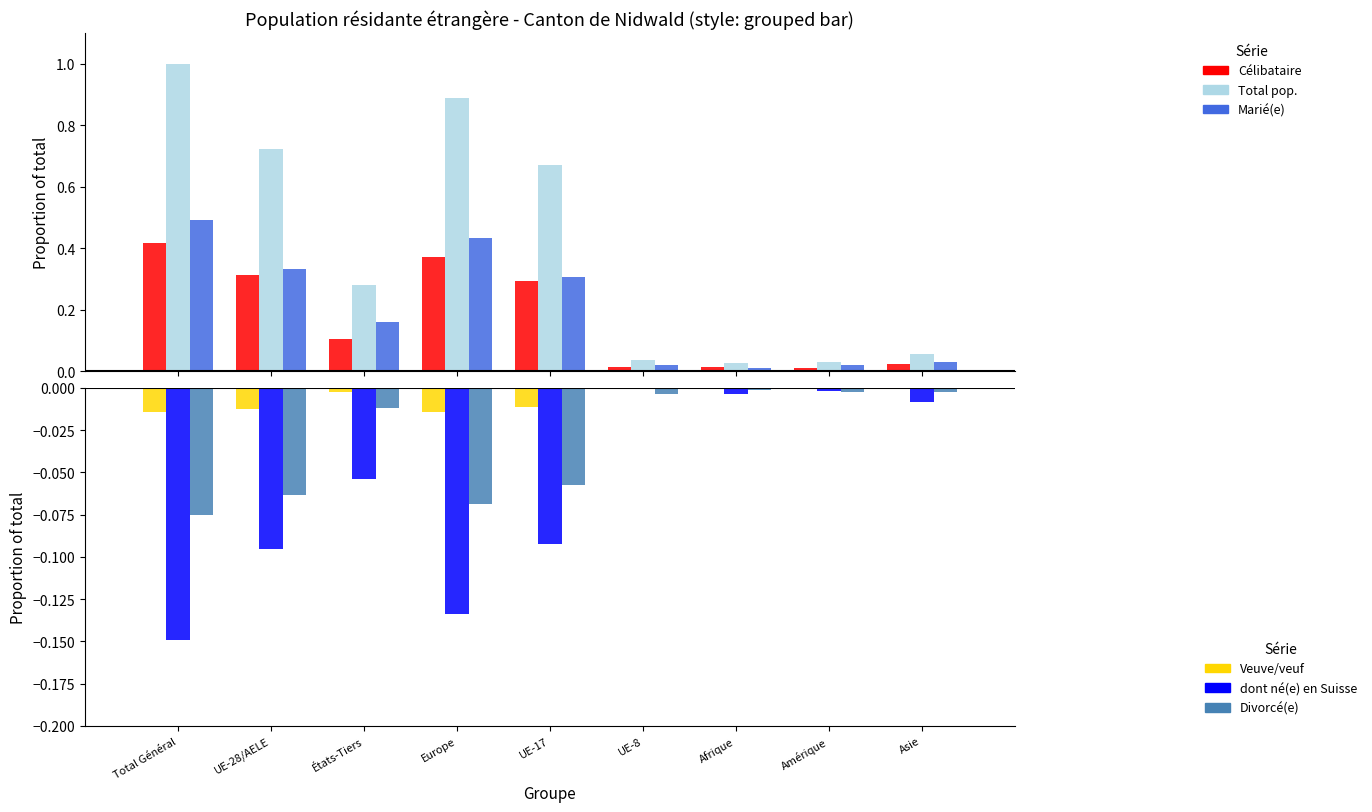

Reading right to left, transcribe all the data shown in this chart.

Célibataire: 0.0	0.0	0.0	0.0	0.3	0.4	0.1	0.3	0.4
Total pop.: 0.1	0.0	0.0	0.0	0.7	0.9	0.3	0.7	1.0
Marié(e): 0.0	0.0	0.0	0.0	0.3	0.4	0.2	0.3	0.5
Veuve/veuf: -0.0	-0.0	0.0	-0.0	-0.0	-0.0	-0.0	-0.0	-0.0
dont né(e) en Suisse: -0.0	-0.0	-0.0	-0.0	-0.1	-0.1	-0.1	-0.1	-0.1
Divorcé(e): -0.0	-0.0	-0.0	-0.0	-0.1	-0.1	-0.0	-0.1	-0.1